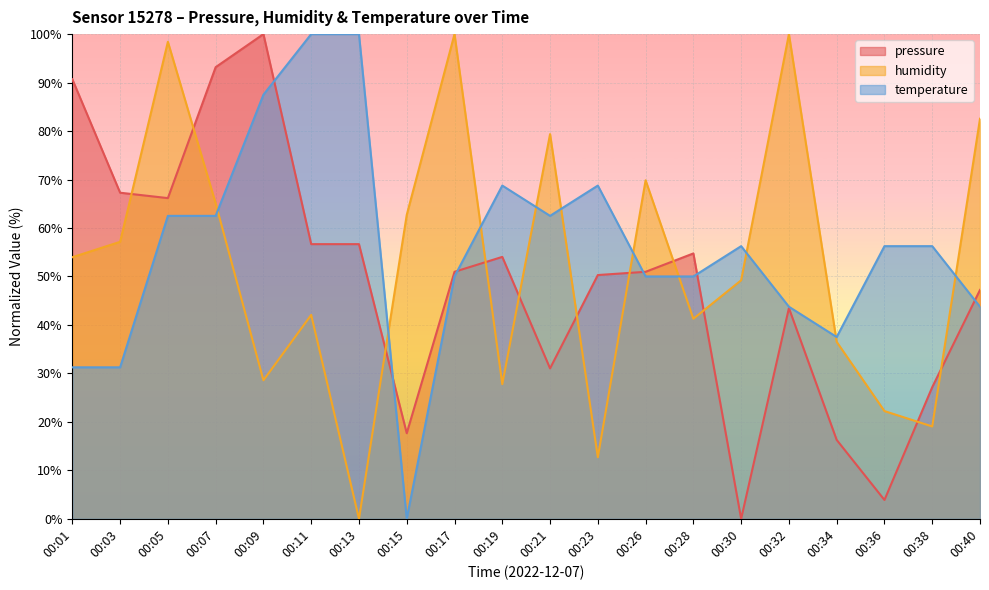

True or false: pressure has more than 2 interior local peaks.

True